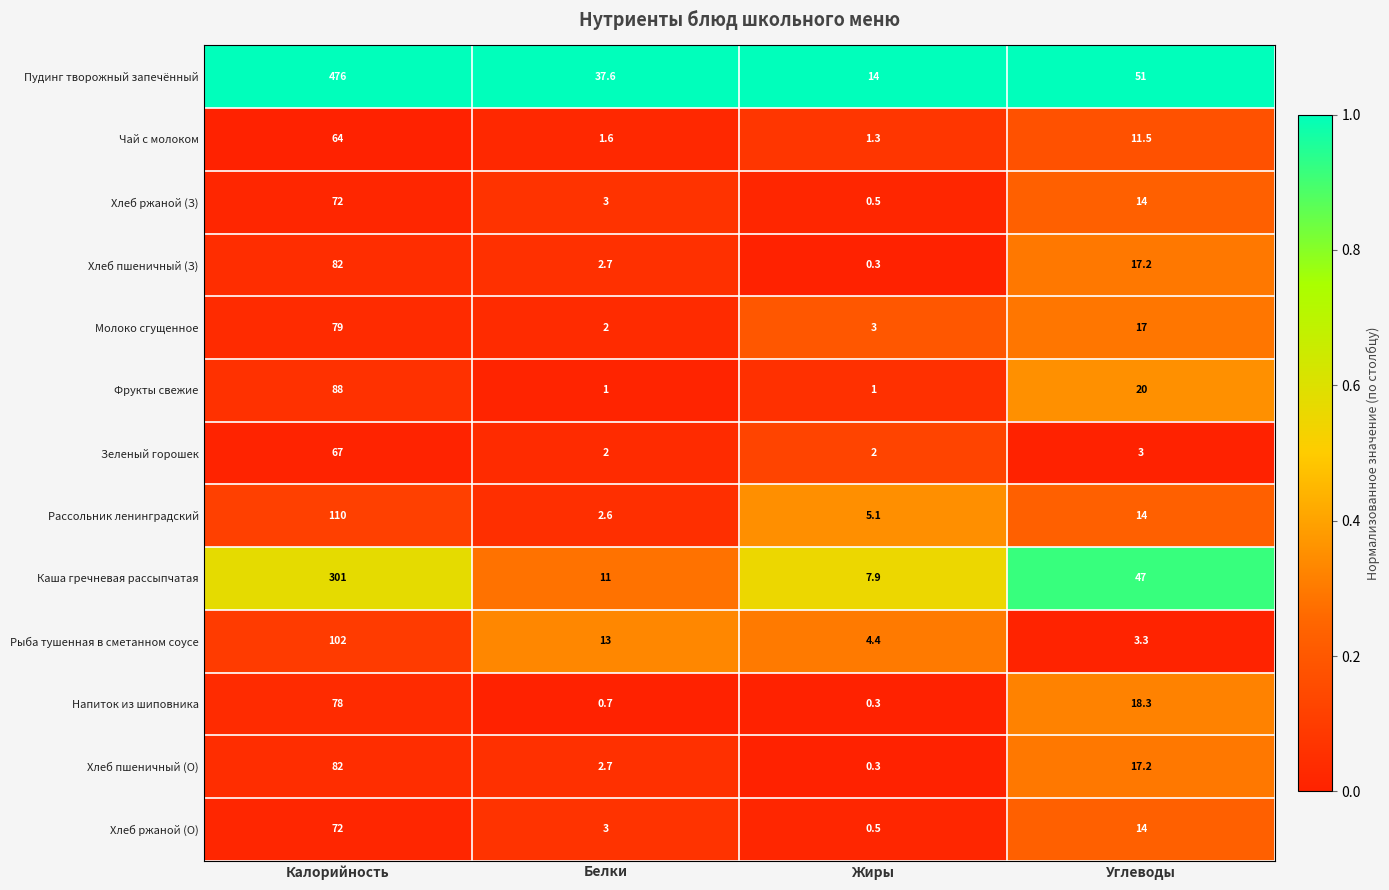

At which category is the sum across all series the highest?

Калорийность